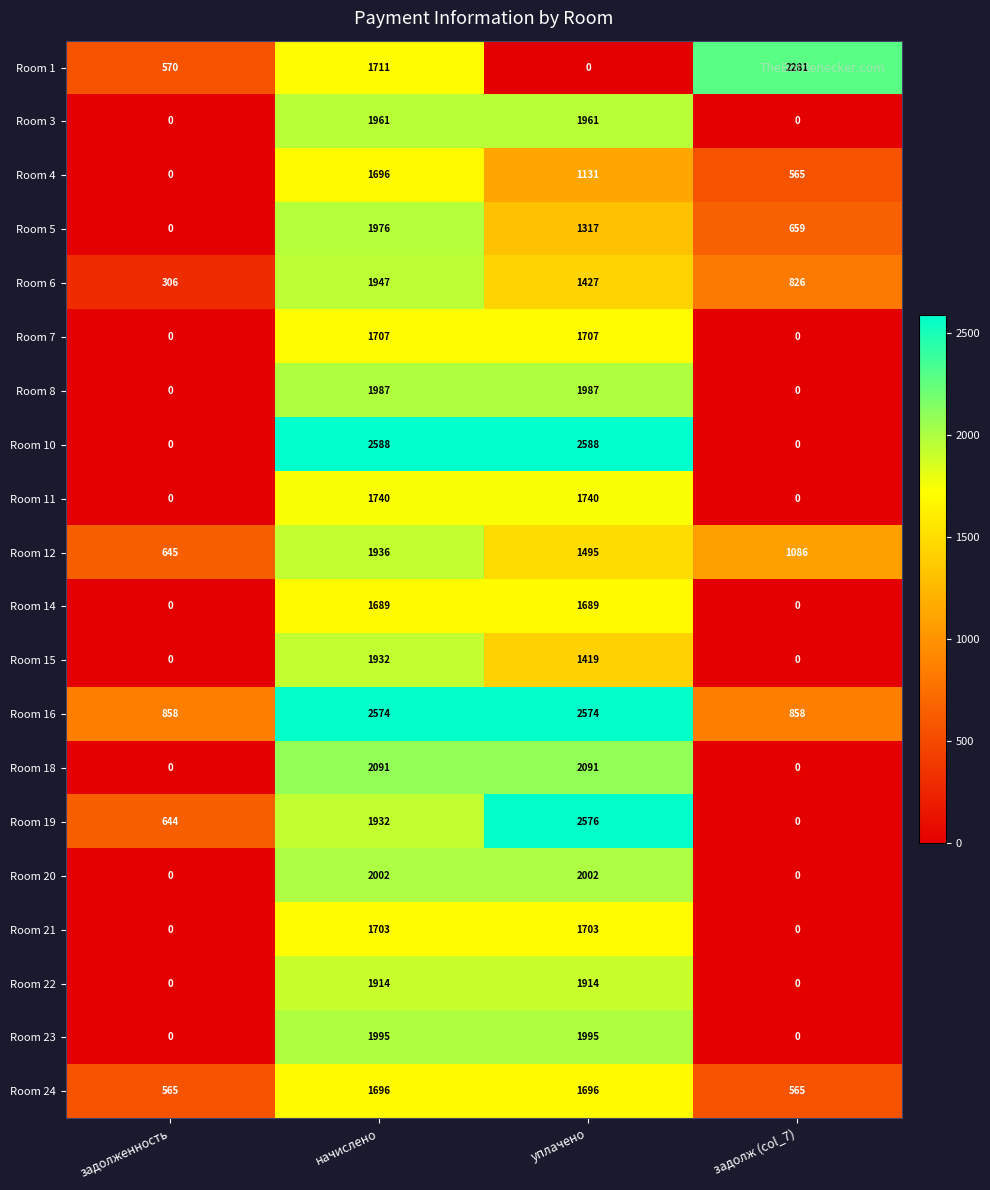

What is the difference between the Room 10 values at задолж (col_7) and уплачено?

2588